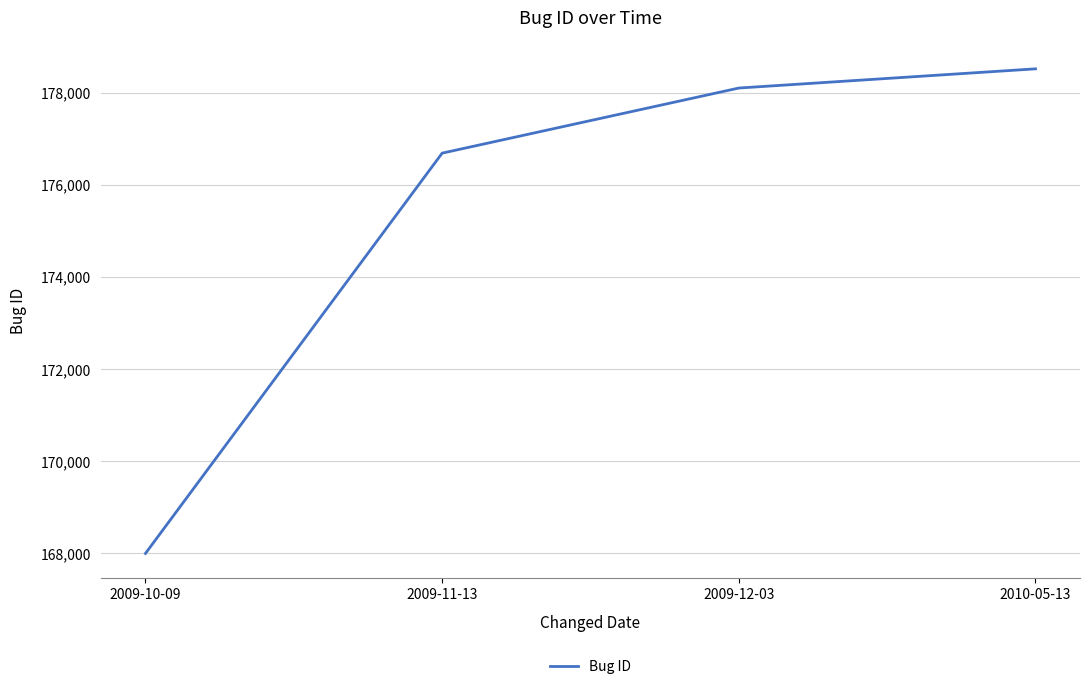

Which label corresponds to the largest value in the chart?

2010-05-13